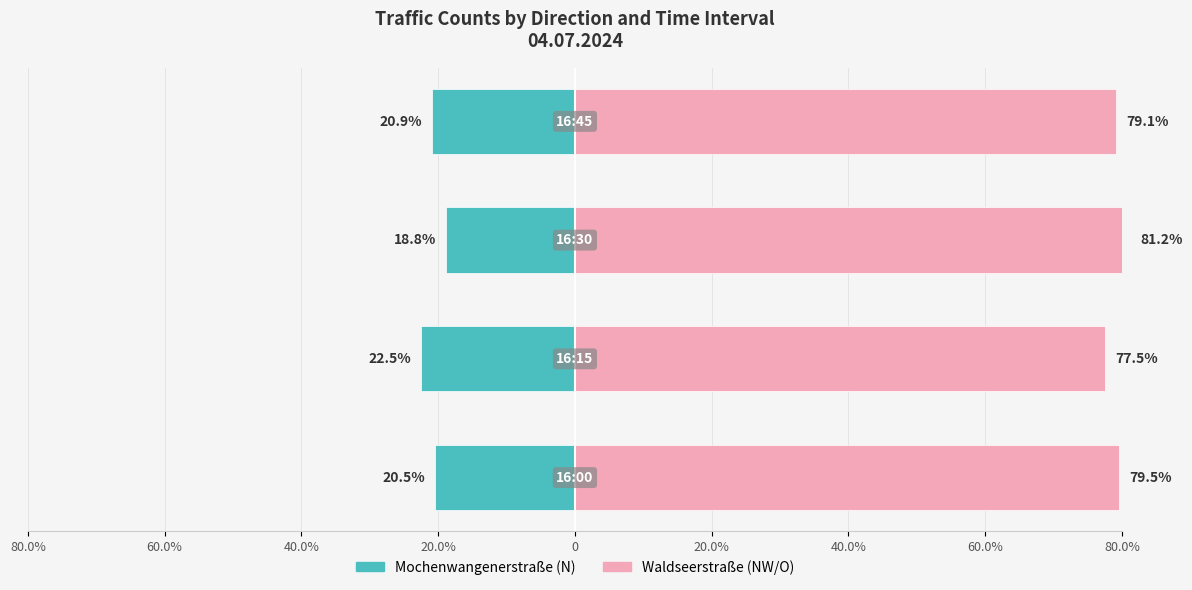

How many bars are there in each group?

2